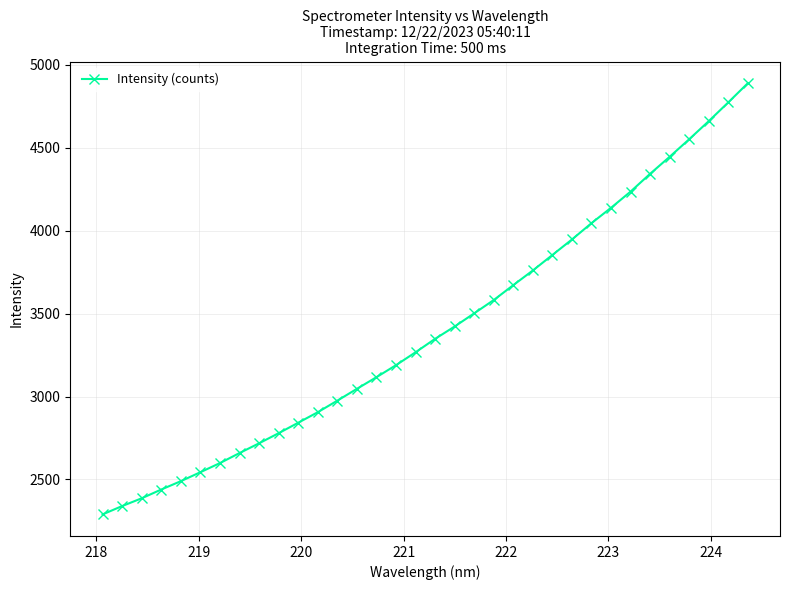

What is the average value?

3404.4